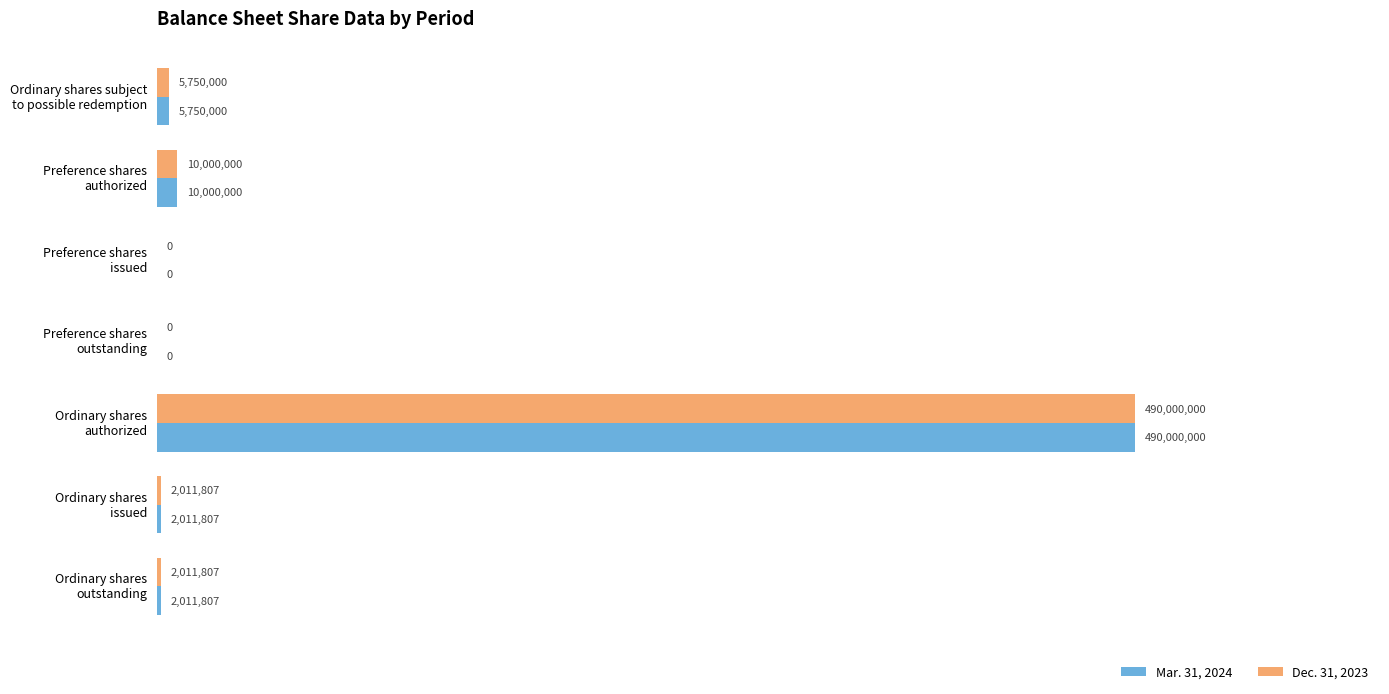

What are all the series names shown in the legend?

Mar. 31, 2024, Dec. 31, 2023